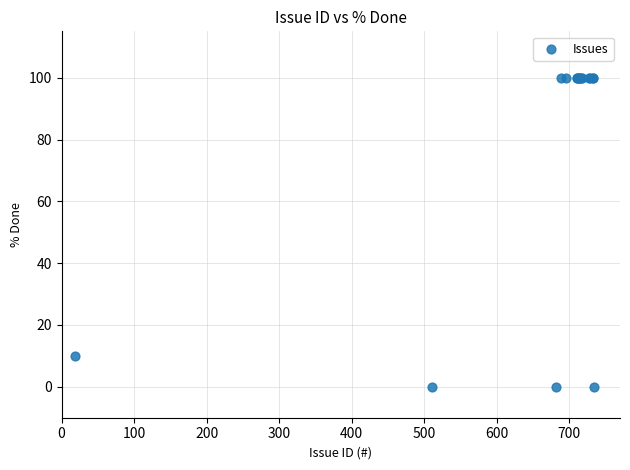

What Y value in the scatter plot is closest to 50?

10